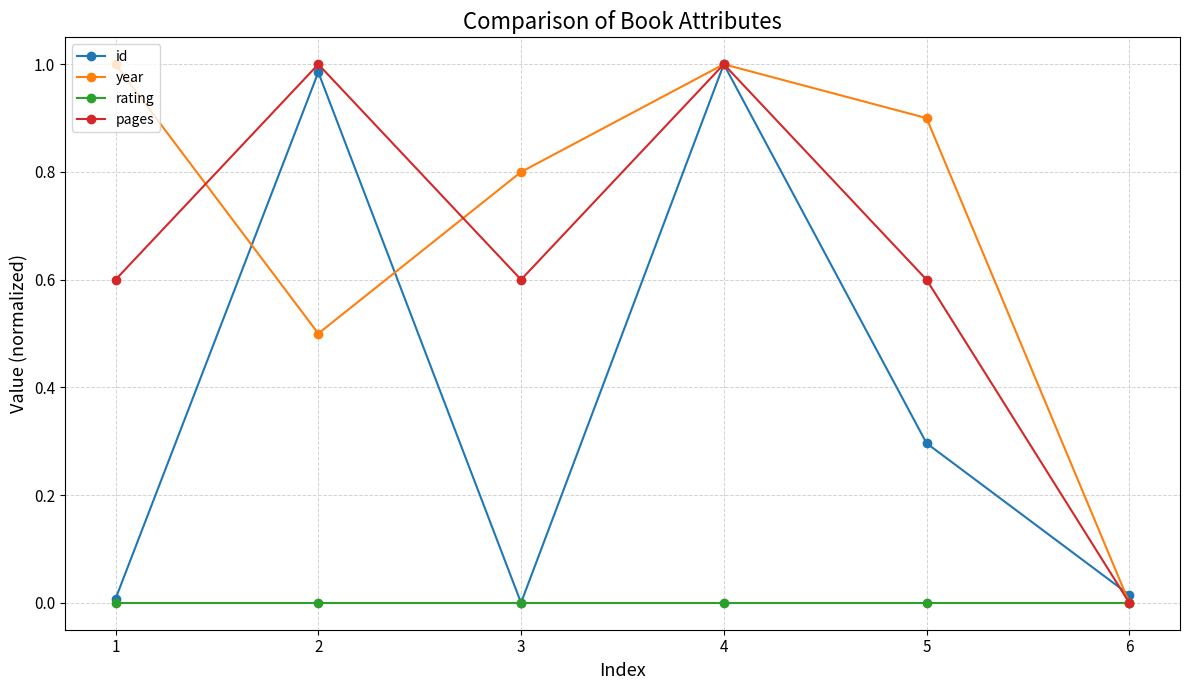

At which label does pages reach its minimum?

6